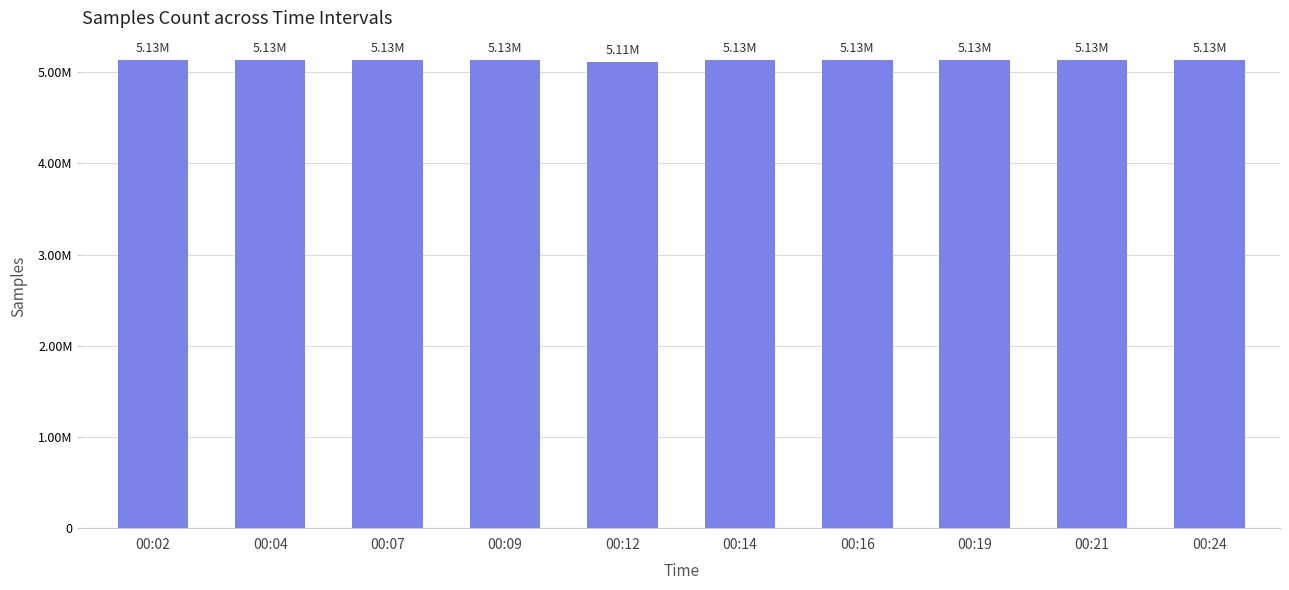

What is the change in value from 00:04 to 00:14?

+108